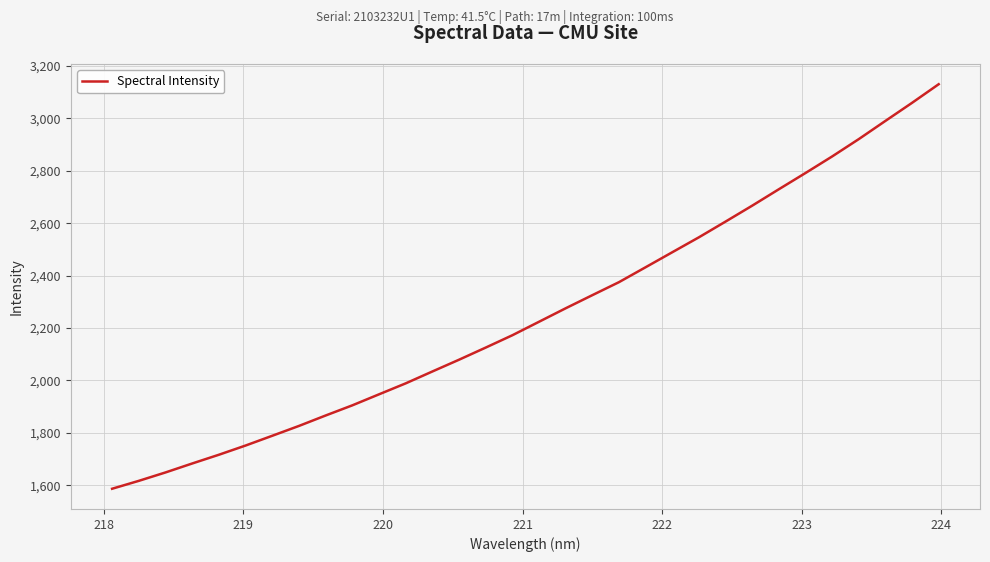

What is the greatest value displayed?

3130.6